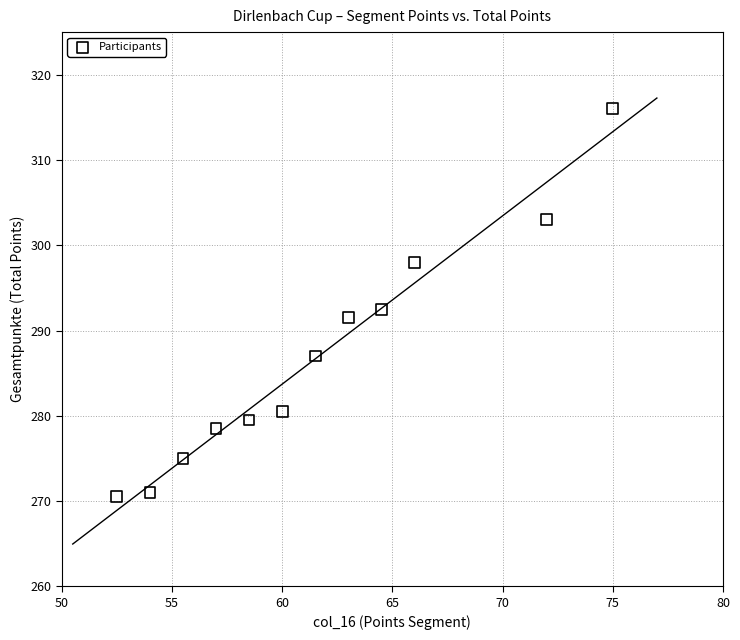

What is the average X value?

61.6